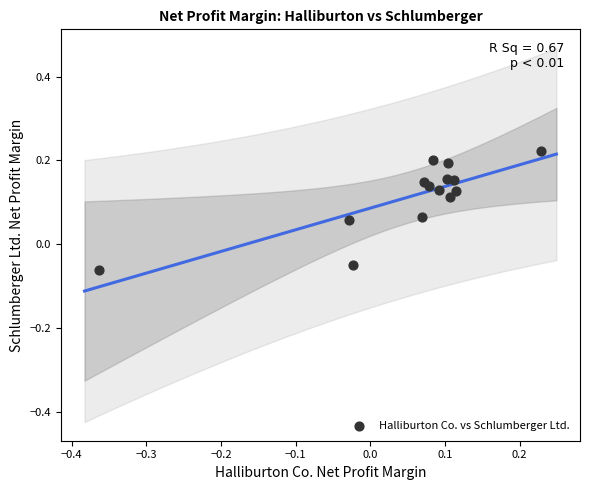

What is the range of Y values (max minus min)?

0.3